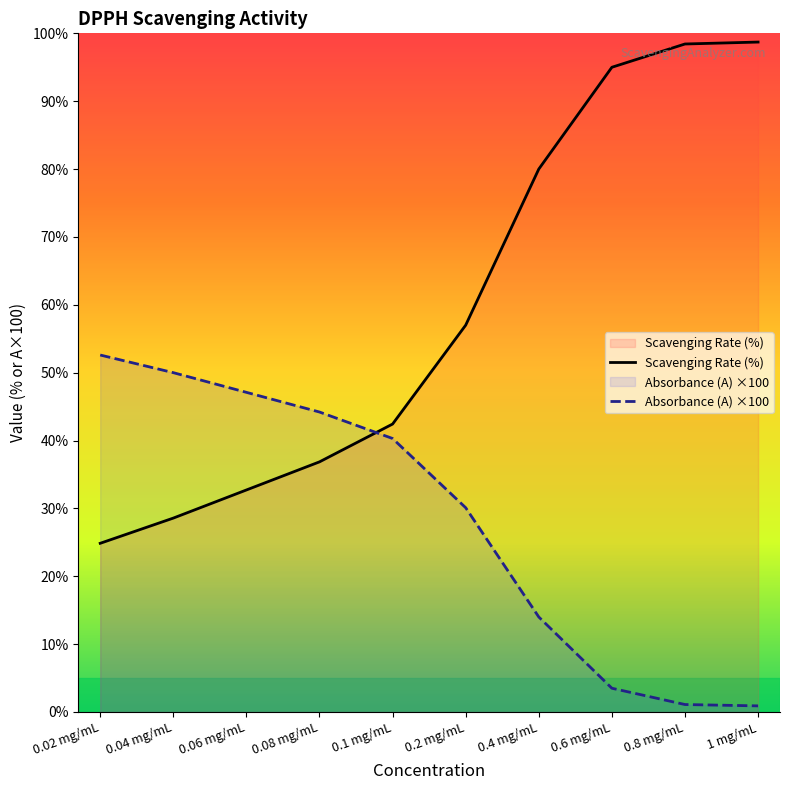

How many lines are shown in the chart?

2